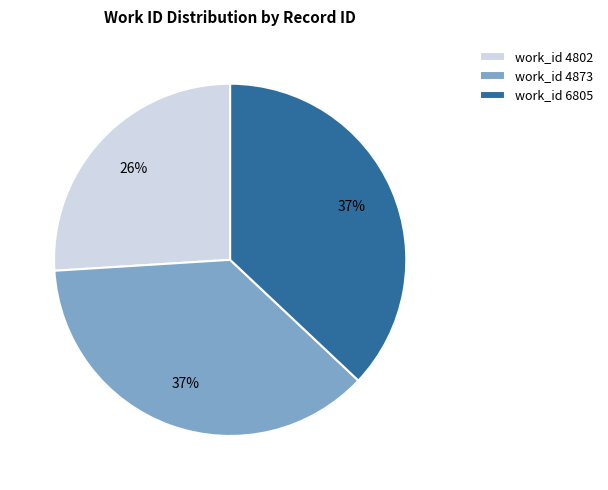

Does any single category account for the majority?

No